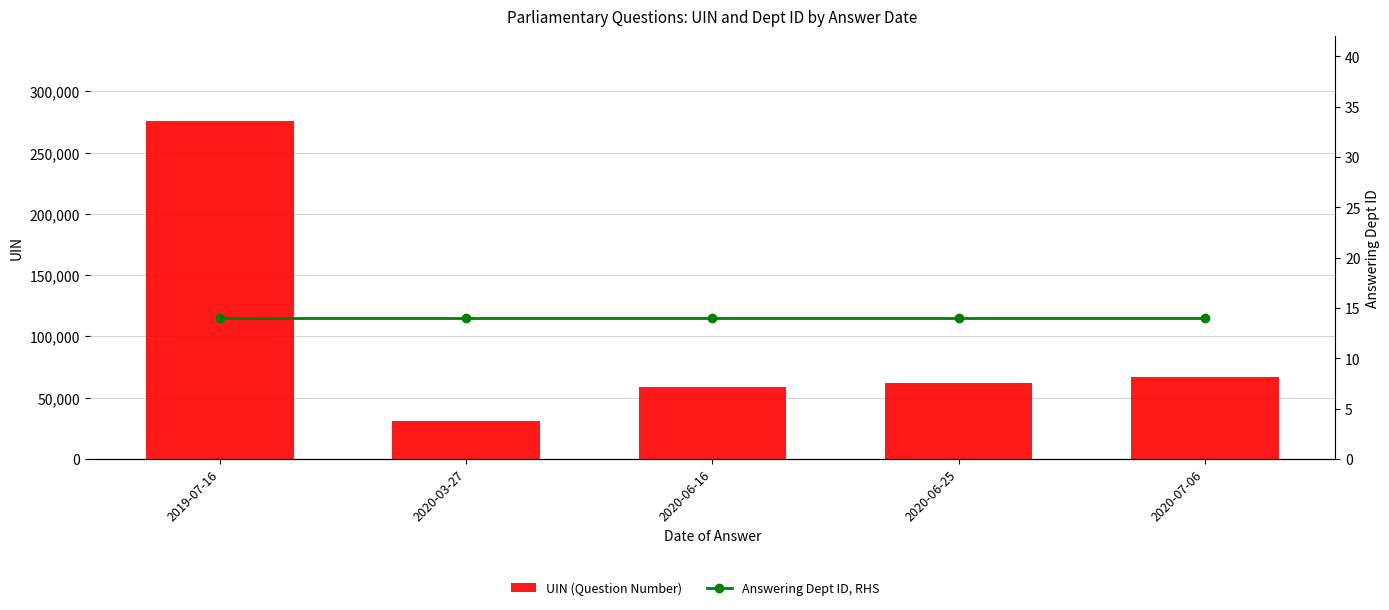

At 2020-06-25, list the series in order from largest to smallest.

UIN (Question Number), Answering Dept ID, RHS